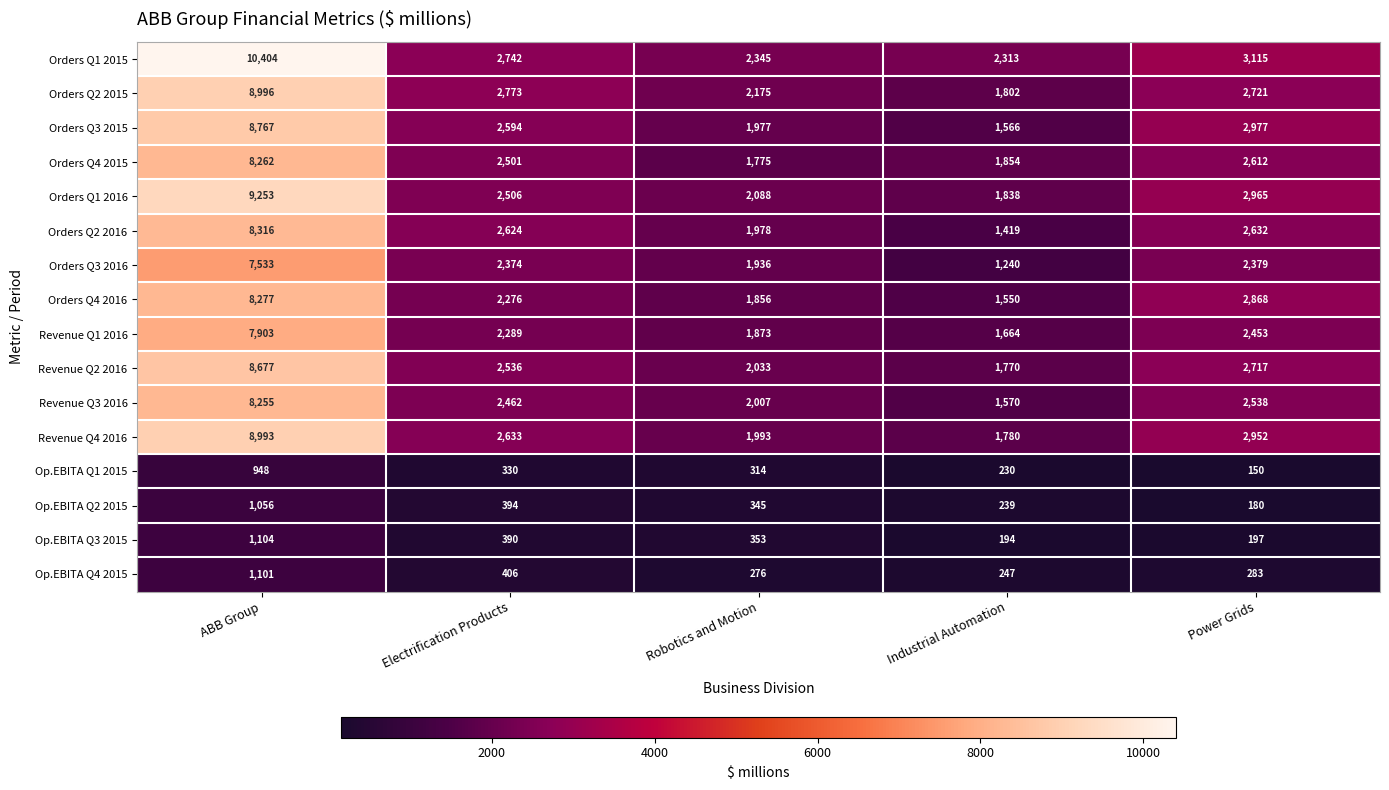

What is the maximum value shown in the chart?

10404